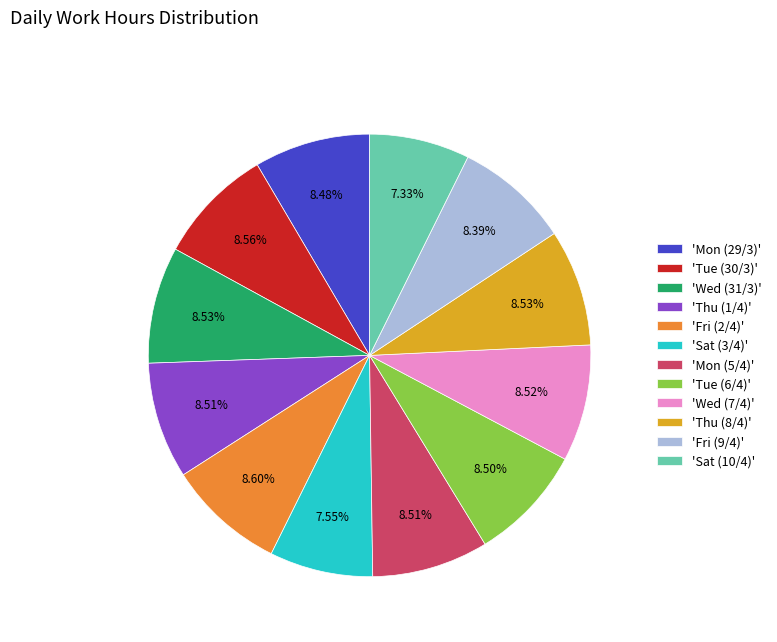

Approximately how many times larger is the value at 'Mon (29/3)' compared to 'Wed (31/3)'?

1.0